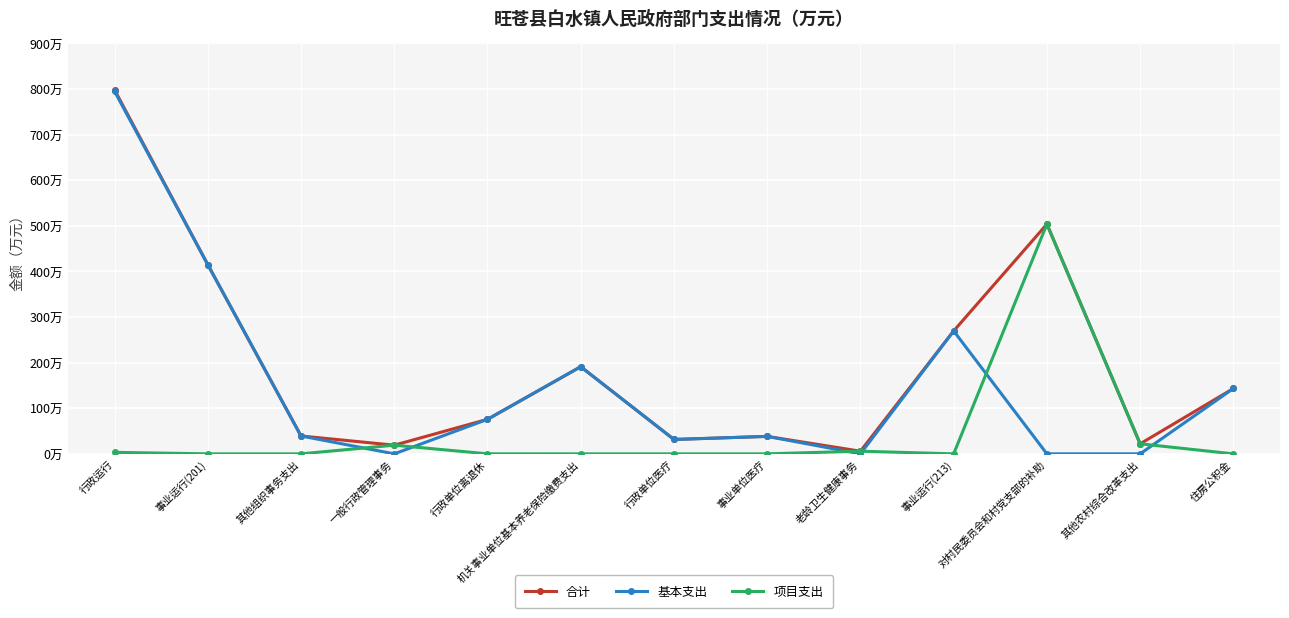

Reading left to right, list all the values displayed in this chart.

合计: 798.3	415.0	39.2	19.0	75.7	191.1	31.5	38.3	5.8	269.5	503.7	22.0	143.3
基本支出: 795.0	415.0	39.2	0.0	75.6	191.1	31.5	38.3	0.0	269.5	0.0	0.0	143.3
项目支出: 3.3	0.0	0.0	19.0	0.1	0.0	0.0	0.0	5.8	0.0	503.7	22.0	0.0